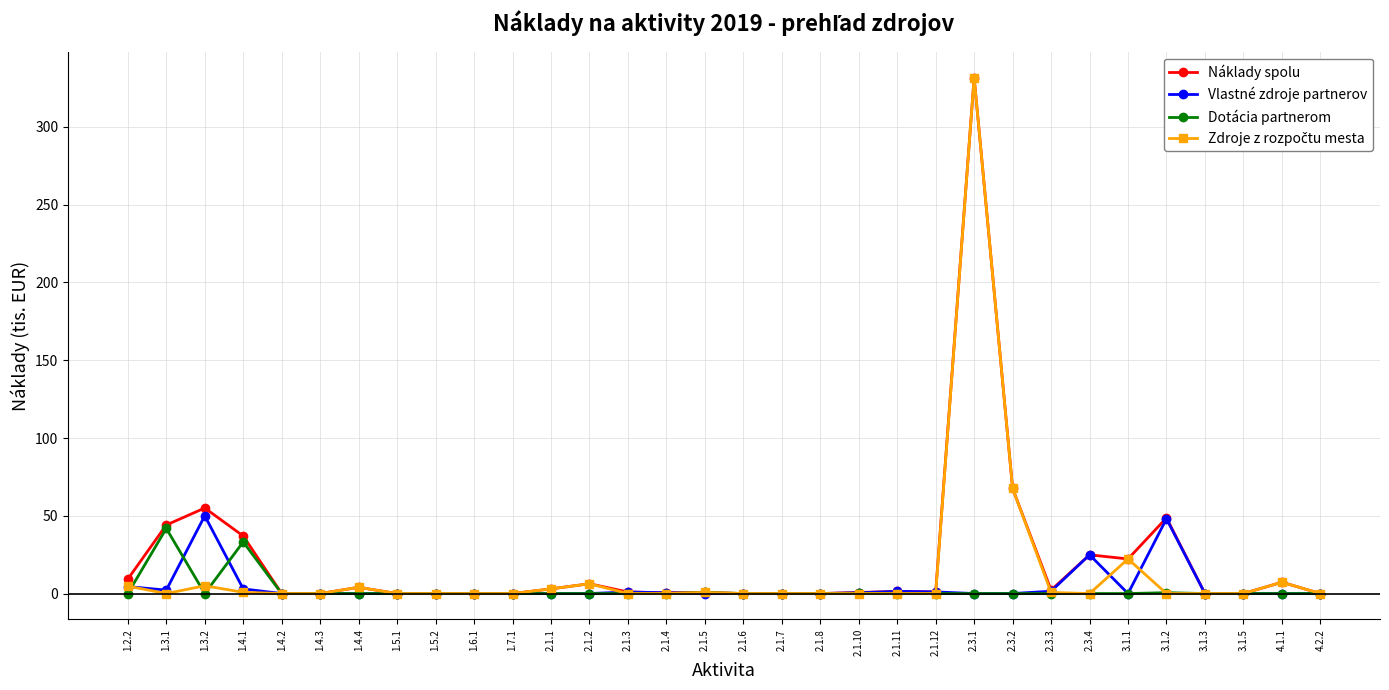

What is the highest value of the Vlastné zdroje partnerov series?

50.0